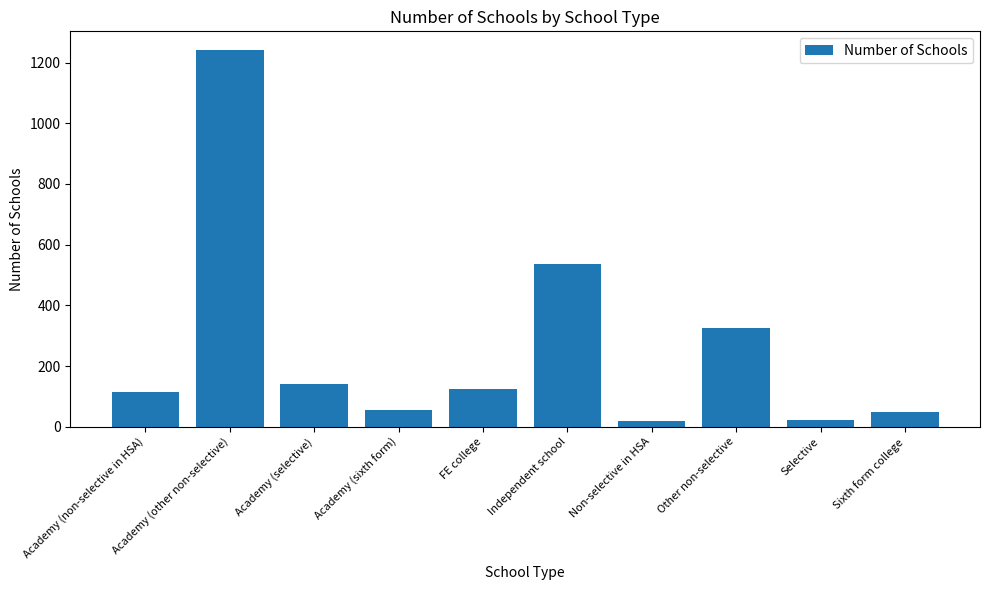

True or false: the data shows 21 at Selective.

True